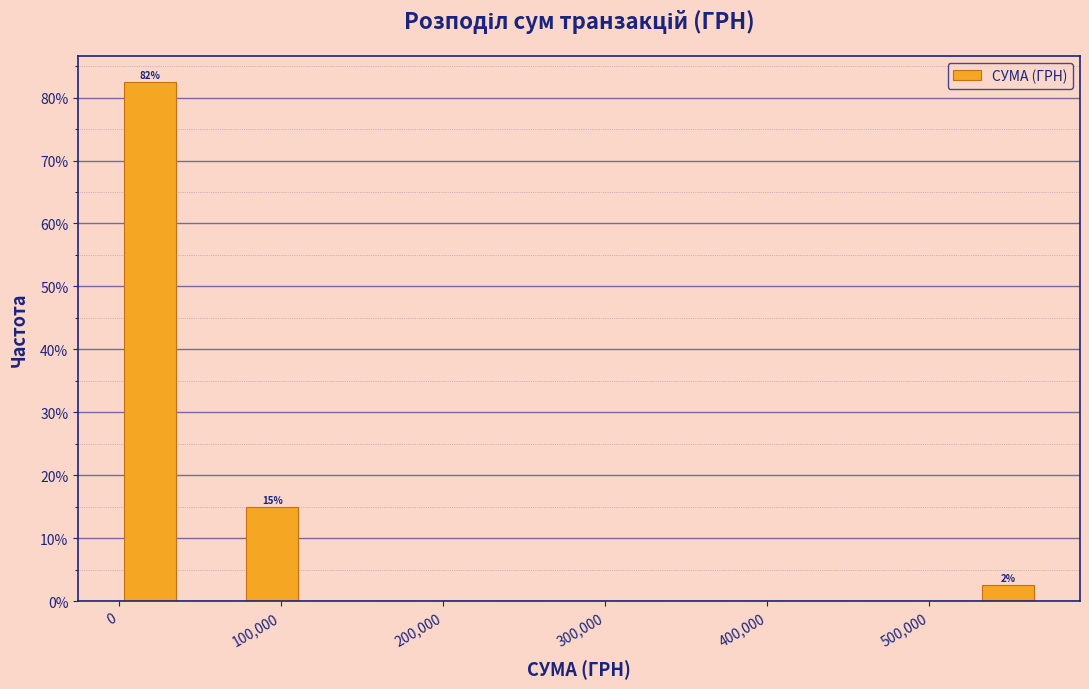

Read against the x-axis, roughly where is the centre of the tallest bar?

20000